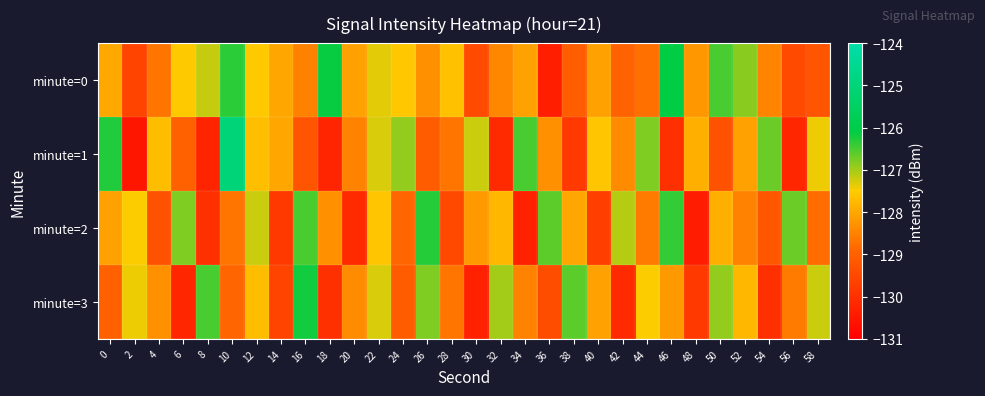

Which series has the largest total across all categories?

minute=0